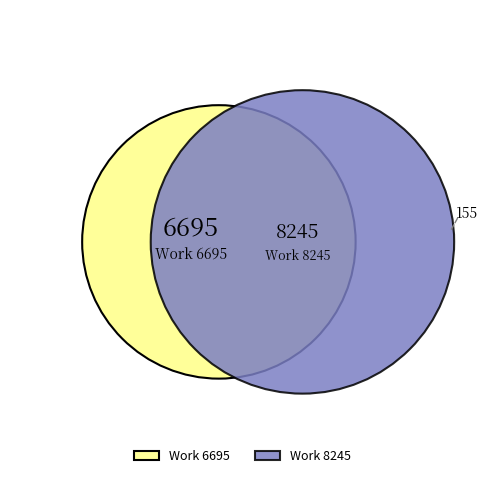

Which slice is the largest?

Work 8245